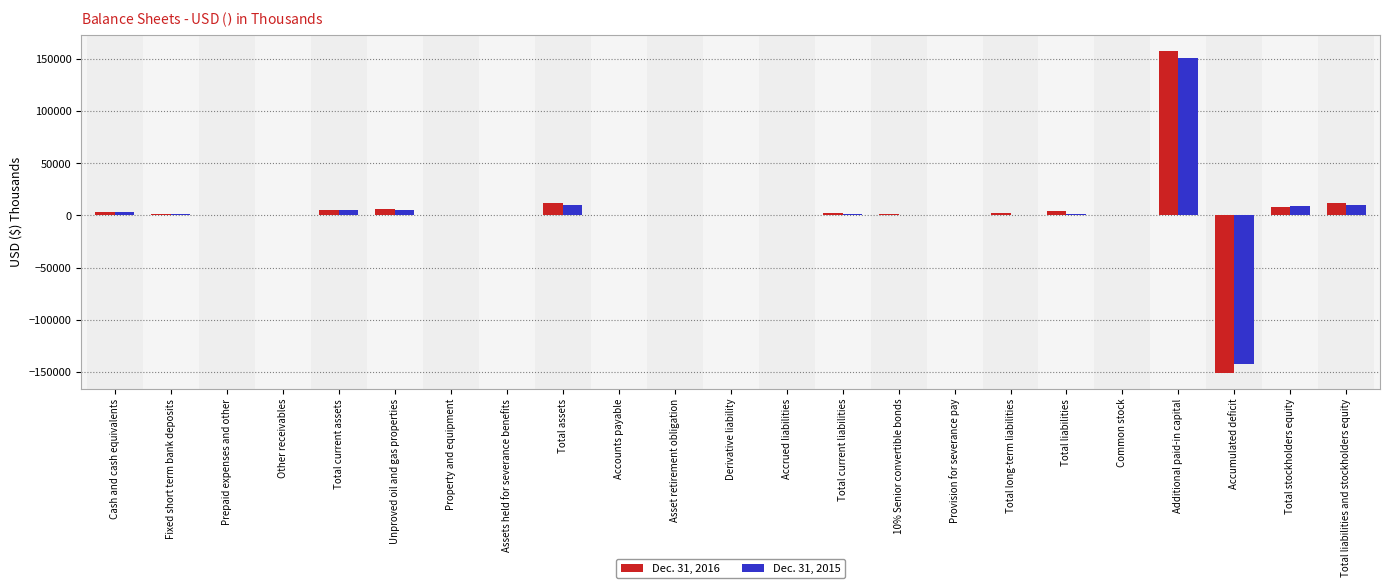

Is the value of Dec. 31, 2016 at Additional paid-in capital greater than the value of Dec. 31, 2015 at Additional paid-in capital?

Yes